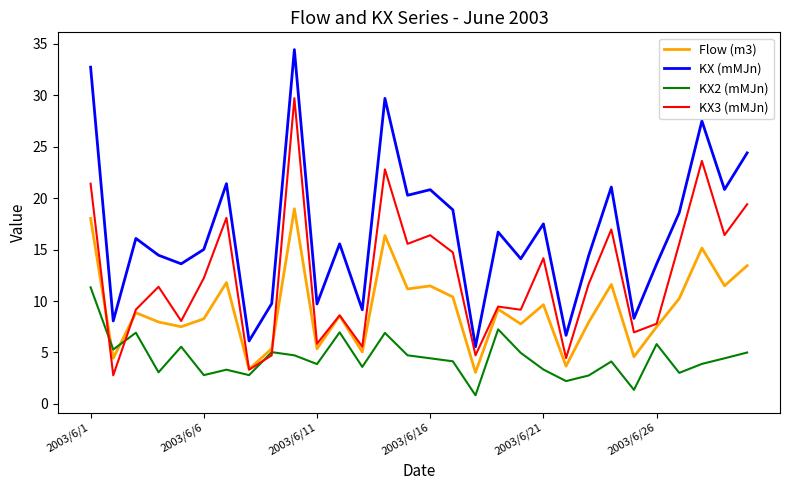

True or false: Flow (m3) and KX3 (mMJn) intersect in this chart.

True